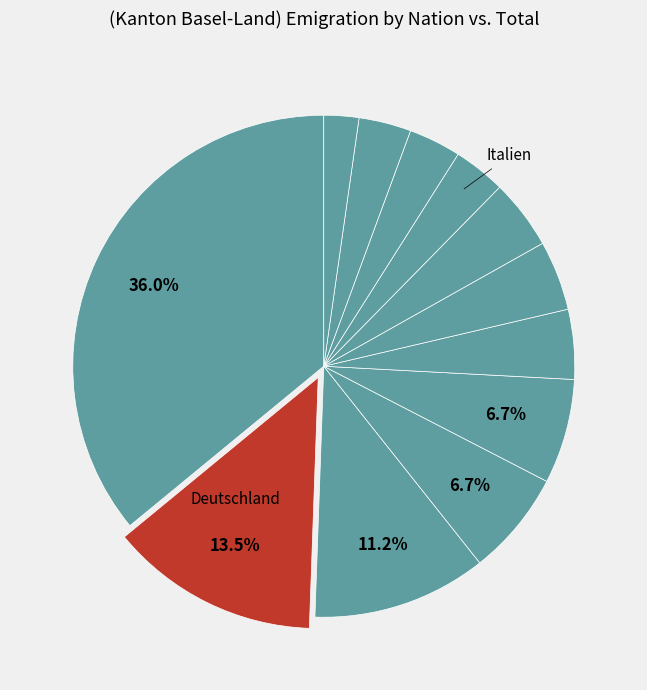

Count the number of slices in the pie.

12